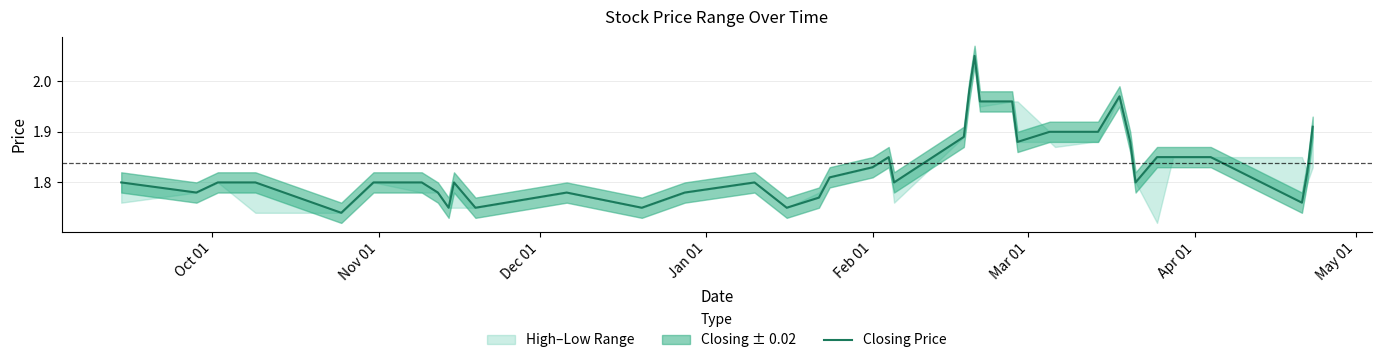

What is the value of the 38th point from the left?

1.8